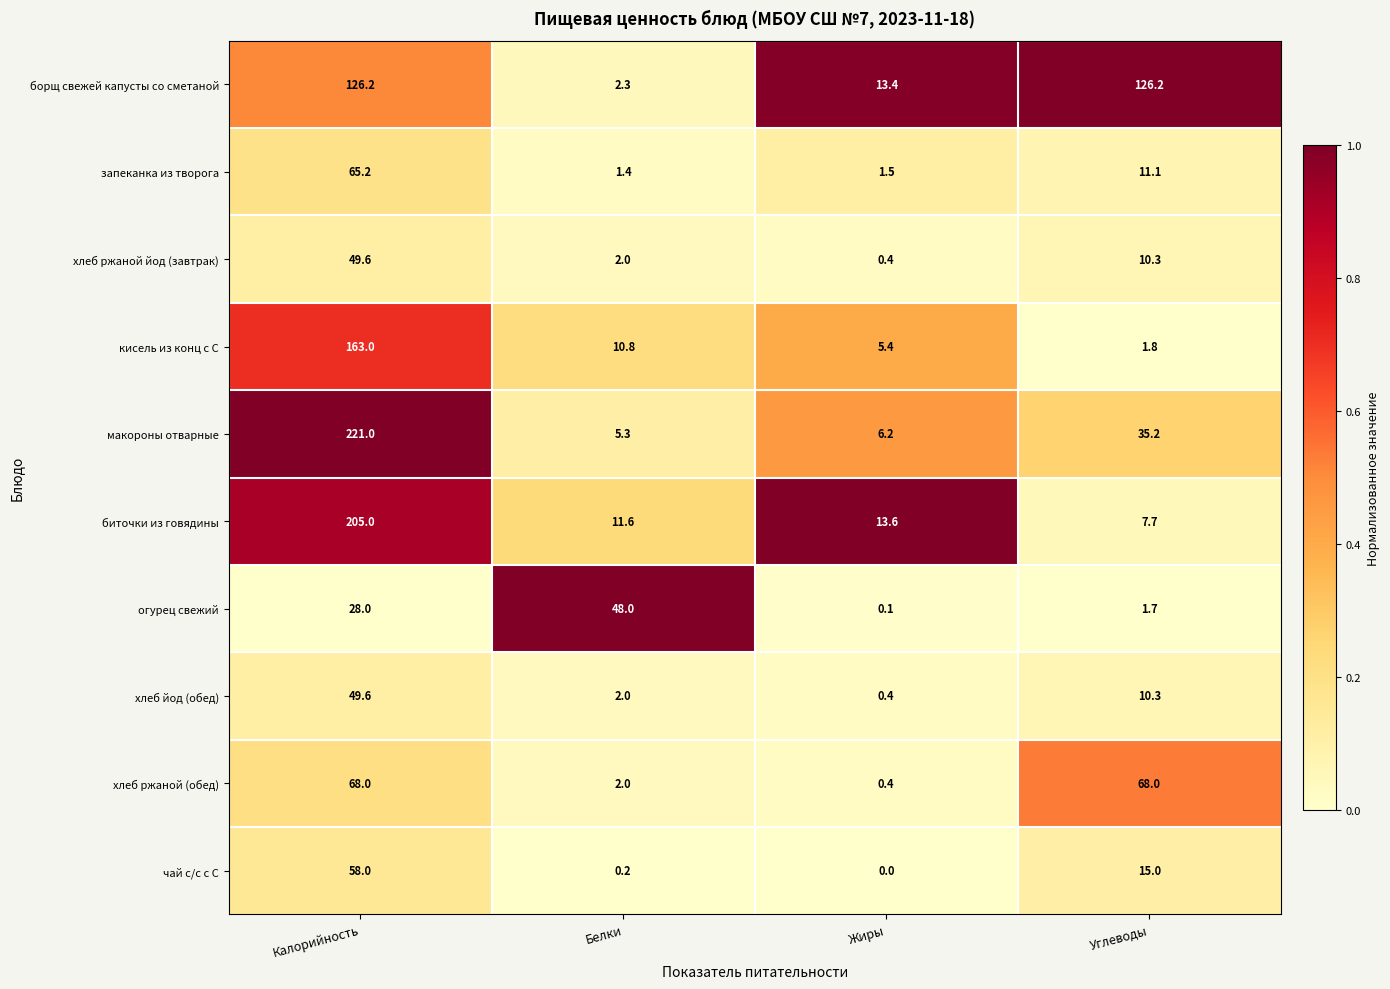

At how many categories does at least one series exceed 0?

4